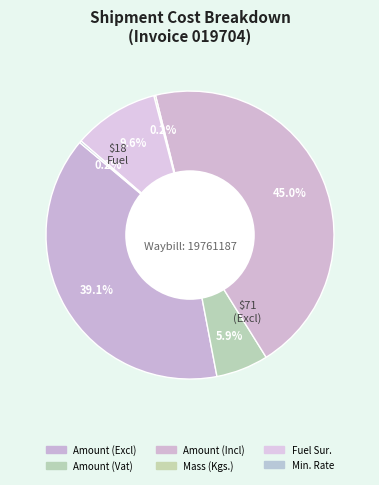

To the nearest percent, what percentage of the pie is Amount (Vat)?

6%